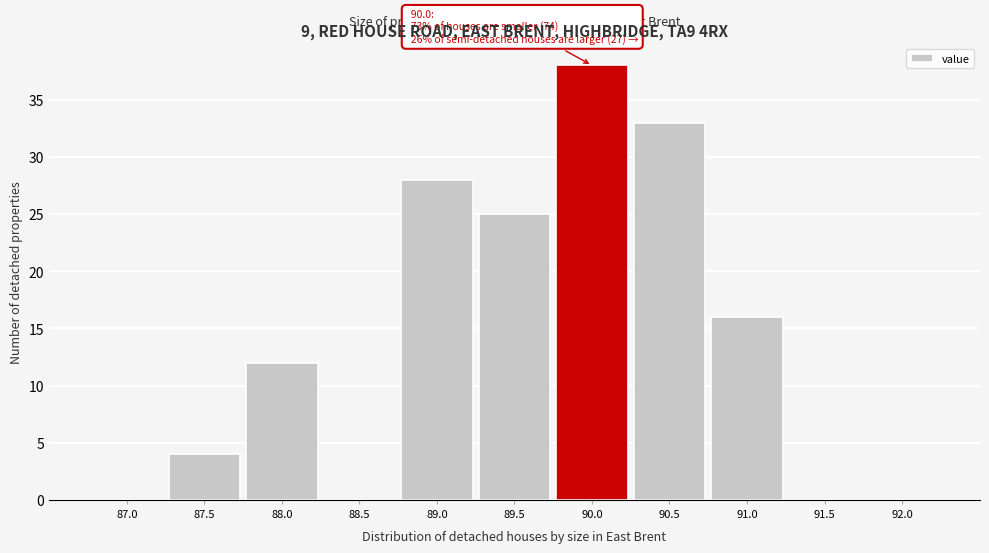

Reading right to left, list all the values displayed in this chart.

92.0=0	91.5=0	91.0=16	90.5=33	90.0=38	89.5=25	89.0=28	88.5=0	88.0=12	87.5=4	87.0=0